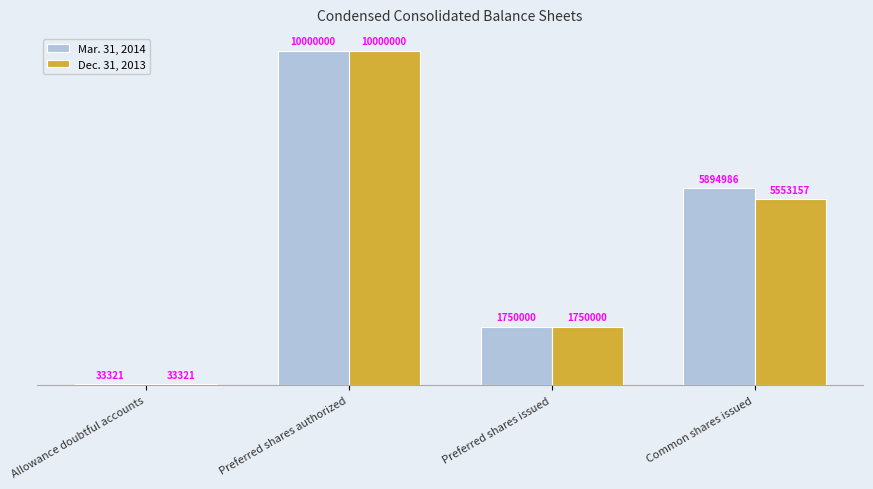

Are the bars horizontal?

No